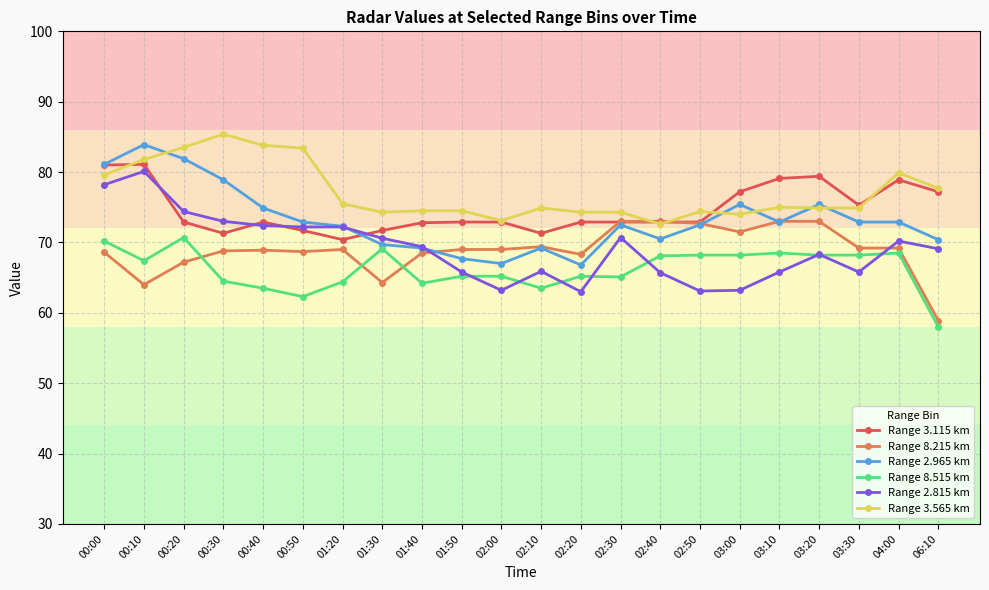

What is the approximate value of Range 3.115 km at 02:00?

72.9